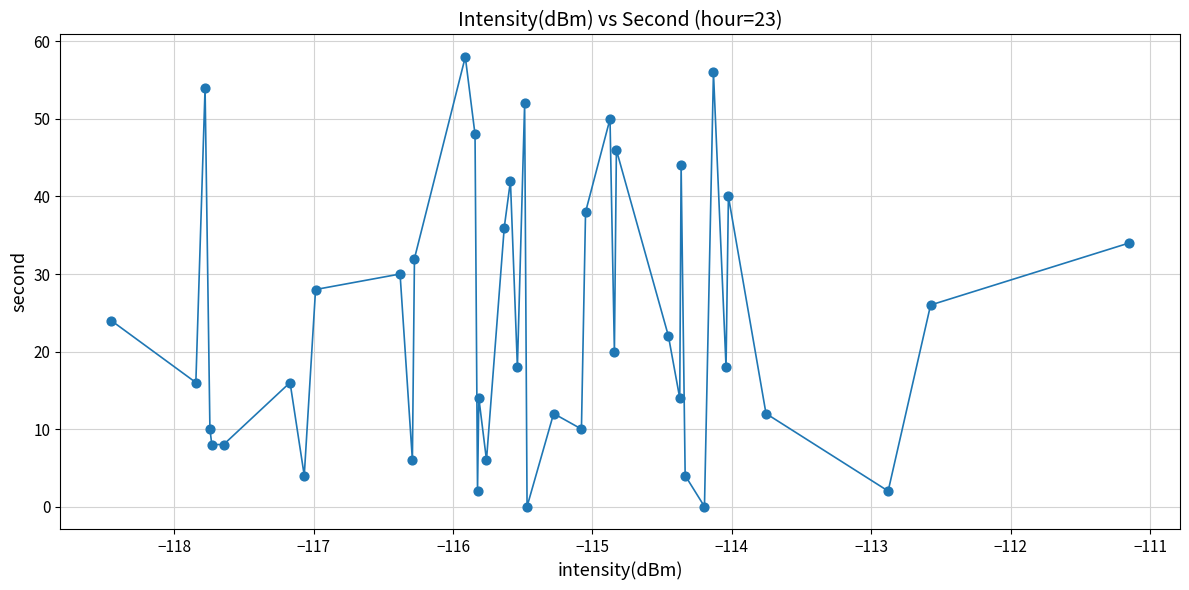

What is the difference between the maximum and minimum values?

58